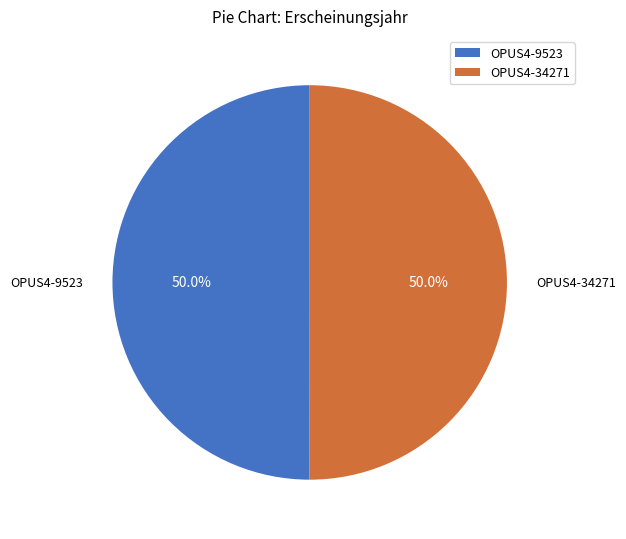

What is the ratio of the value at OPUS4-9523 to the value at OPUS4-34271?

1.0